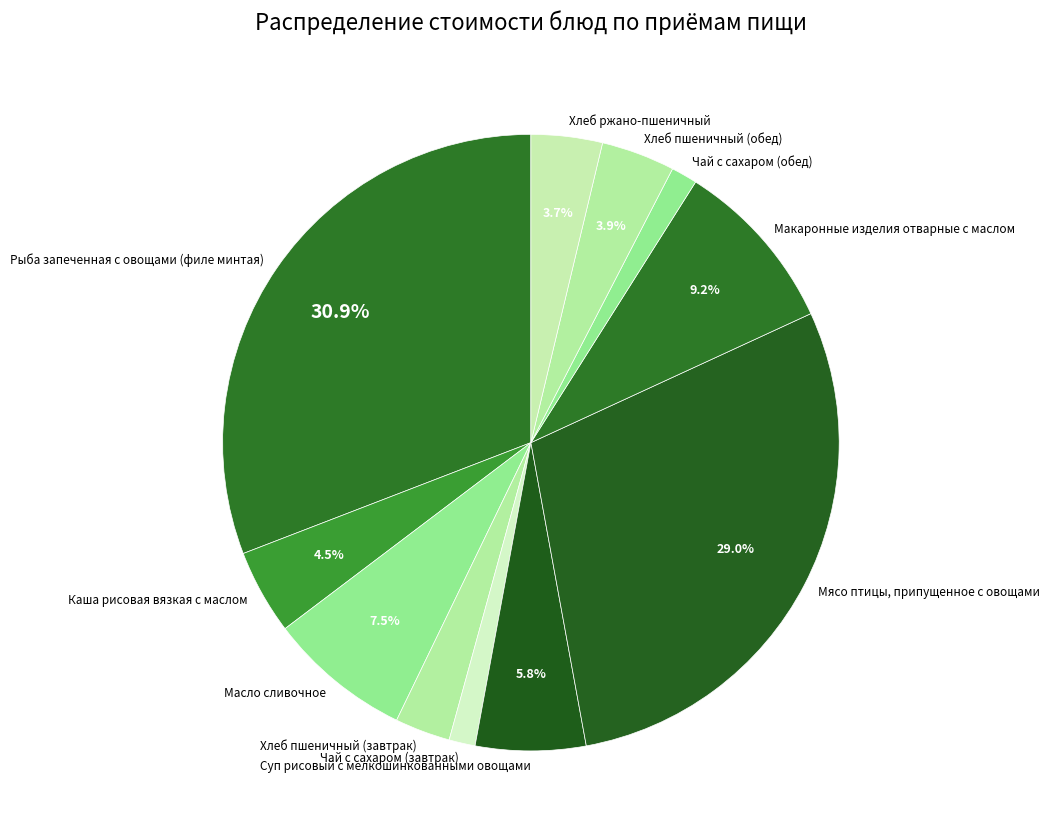

Do Чай с сахаром (обед) and Макаронные изделия отварные с маслом together represent more than half of the pie?

No